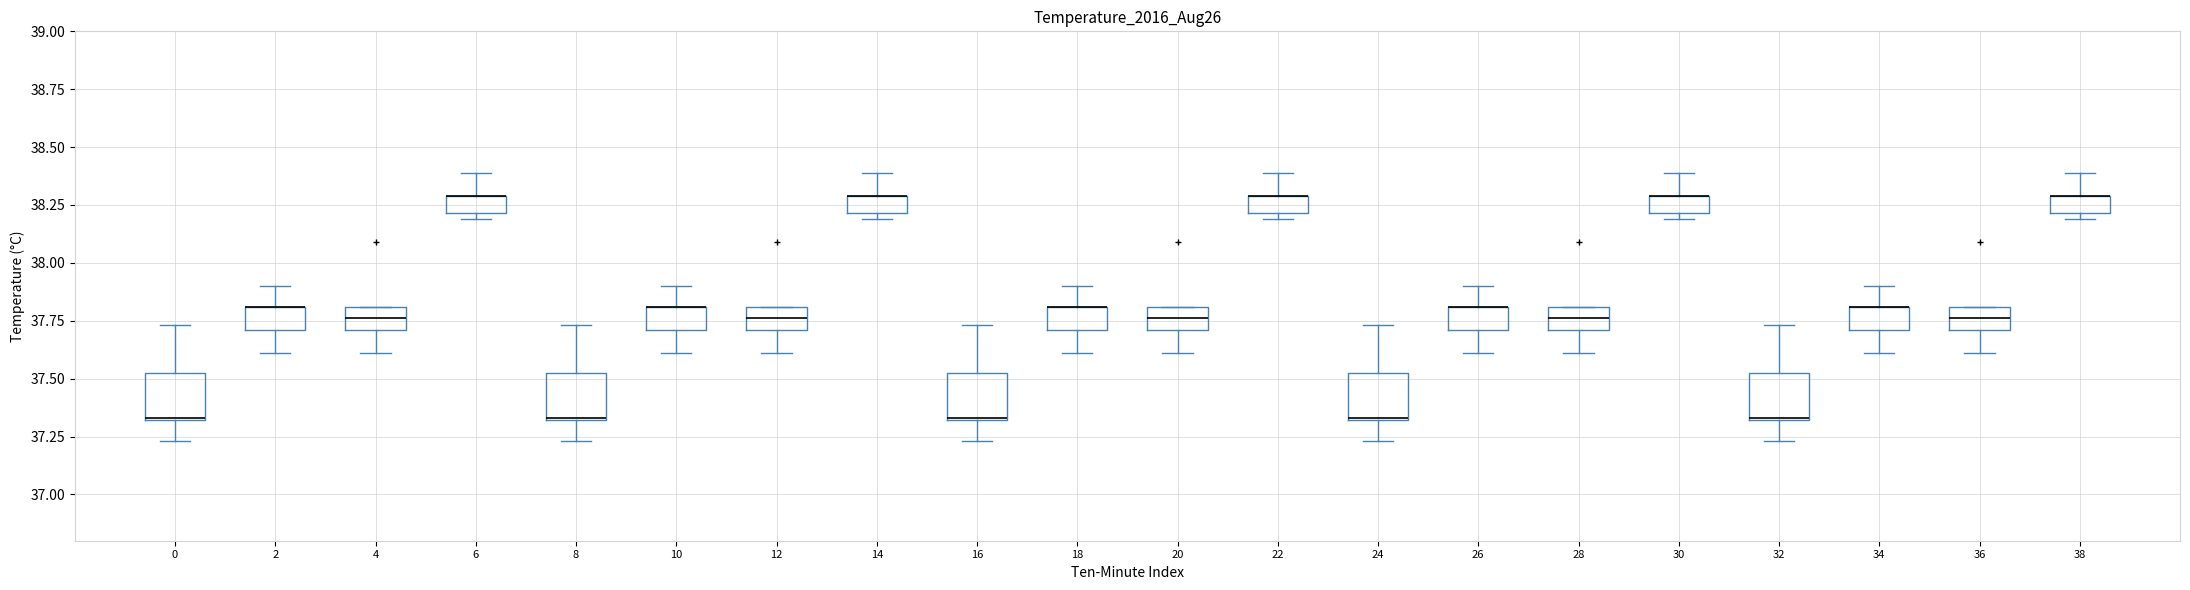

Reading left to right, read every box against the y-axis: the position of its median line, the range the box covers, and the ends of its whiskers. The values are not printed on the chart, so give them approximately, as read against the axis.

0: median 37.35, box 37.30 to 37.55, whiskers 37.25 to 37.75
2: median 37.80 (drawn on the box's upper edge), box 37.70 to 37.80, whiskers 37.60 to 37.90
4: median 37.75, box 37.70 to 37.80, whiskers 37.60 to 37.80
6: median 38.30 (drawn on the box's upper edge), box 38.20 to 38.30, whiskers 38.20 (just below the box's lower edge) to 38.40
8: median 37.35, box 37.30 to 37.55, whiskers 37.25 to 37.75
10: median 37.80 (drawn on the box's upper edge), box 37.70 to 37.80, whiskers 37.60 to 37.90
12: median 37.75, box 37.70 to 37.80, whiskers 37.60 to 37.80
14: median 38.30 (drawn on the box's upper edge), box 38.20 to 38.30, whiskers 38.20 (just below the box's lower edge) to 38.40
16: median 37.35, box 37.30 to 37.55, whiskers 37.25 to 37.75
18: median 37.80 (drawn on the box's upper edge), box 37.70 to 37.80, whiskers 37.60 to 37.90
20: median 37.75, box 37.70 to 37.80, whiskers 37.60 to 37.80
22: median 38.30 (drawn on the box's upper edge), box 38.20 to 38.30, whiskers 38.20 (just below the box's lower edge) to 38.40
24: median 37.35, box 37.30 to 37.55, whiskers 37.25 to 37.75
26: median 37.80 (drawn on the box's upper edge), box 37.70 to 37.80, whiskers 37.60 to 37.90
28: median 37.75, box 37.70 to 37.80, whiskers 37.60 to 37.80
30: median 38.30 (drawn on the box's upper edge), box 38.20 to 38.30, whiskers 38.20 (just below the box's lower edge) to 38.40
32: median 37.35, box 37.30 to 37.55, whiskers 37.25 to 37.75
34: median 37.80 (drawn on the box's upper edge), box 37.70 to 37.80, whiskers 37.60 to 37.90
36: median 37.75, box 37.70 to 37.80, whiskers 37.60 to 37.80
38: median 38.30 (drawn on the box's upper edge), box 38.20 to 38.30, whiskers 38.20 (just below the box's lower edge) to 38.40